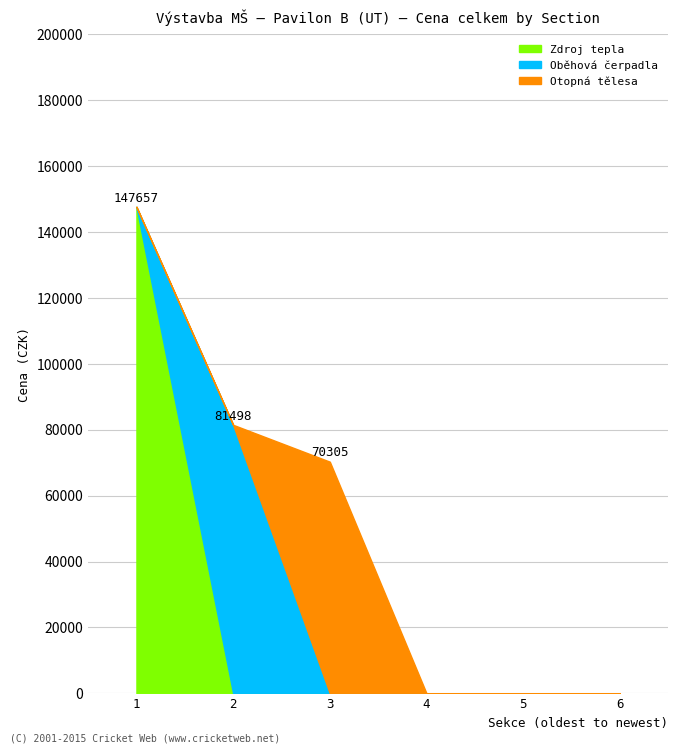

How many lines are shown in the chart?

3